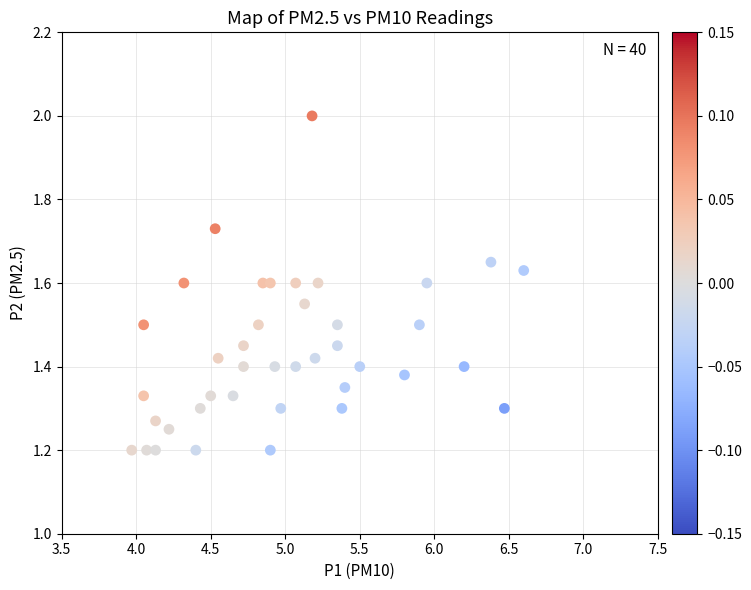

What is the range of X values (max minus min)?

2.6